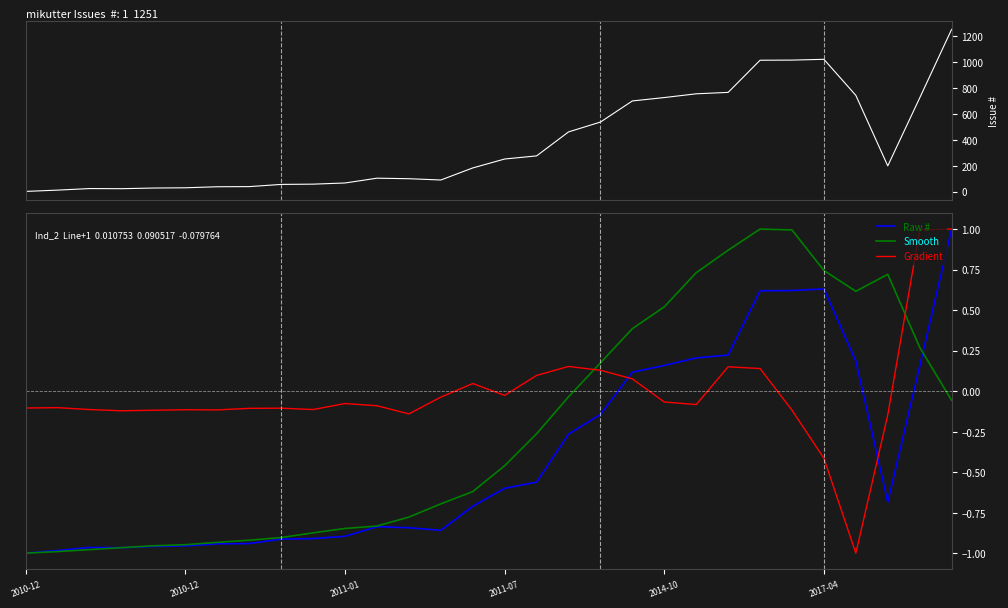

Does the chart display data point markers on the line(s)?

No